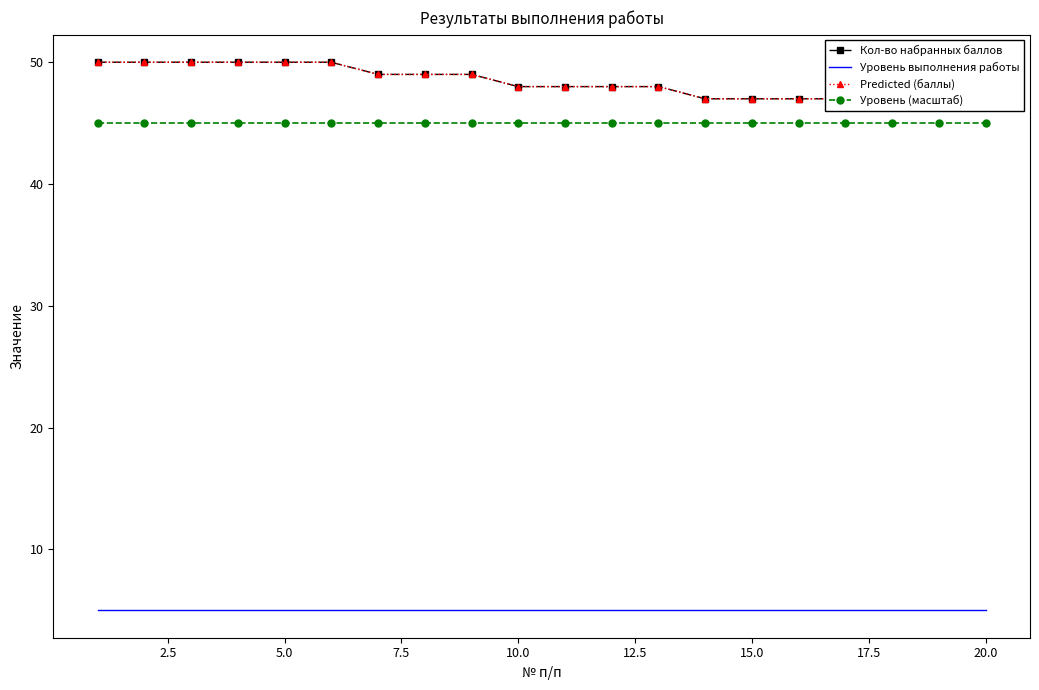

True or false: Уровень (масштаб) and Уровень выполнения работы cross at least once.

False